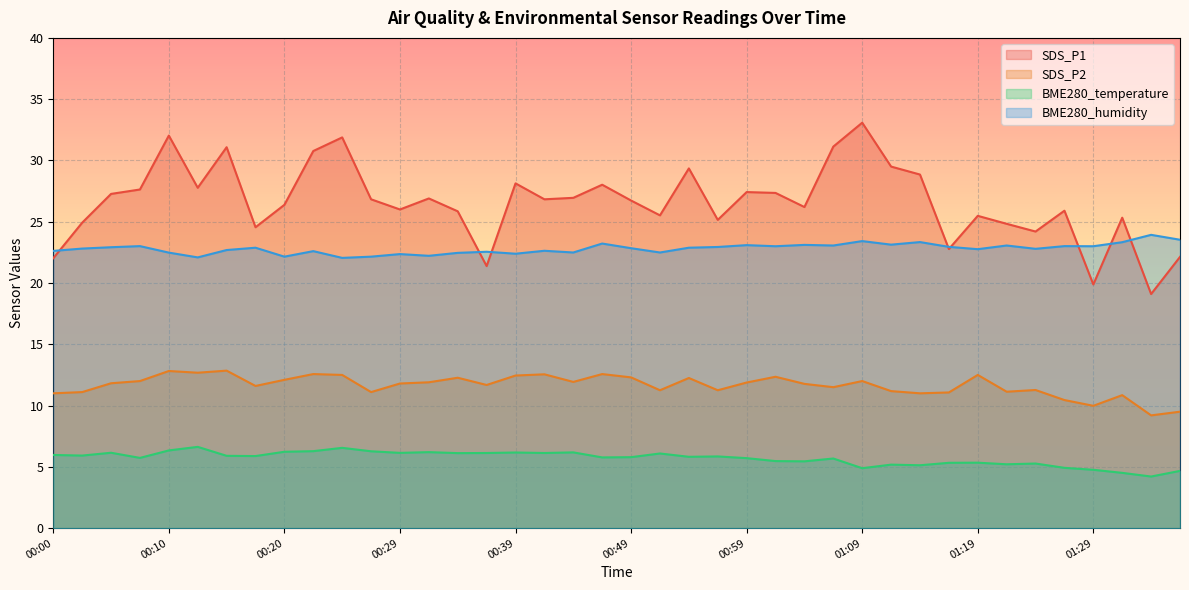

What is the total value across all series at 01:19?

66.1